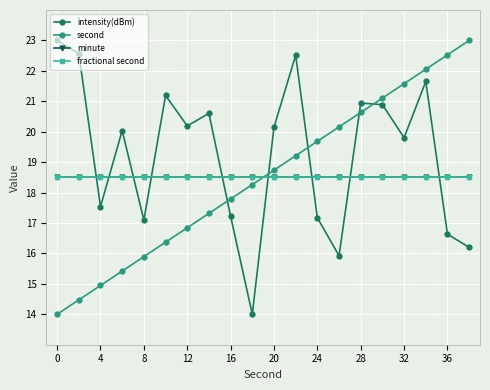

Is this an area chart (filled region under the line)?

No